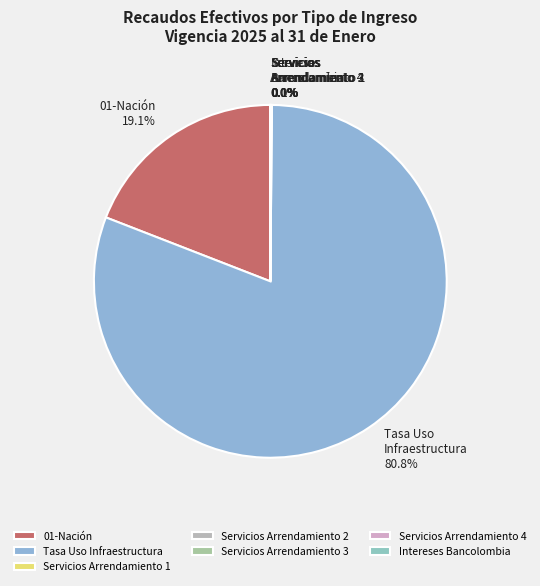

Which category accounts for the majority?

Tasa Uso Infraestructura